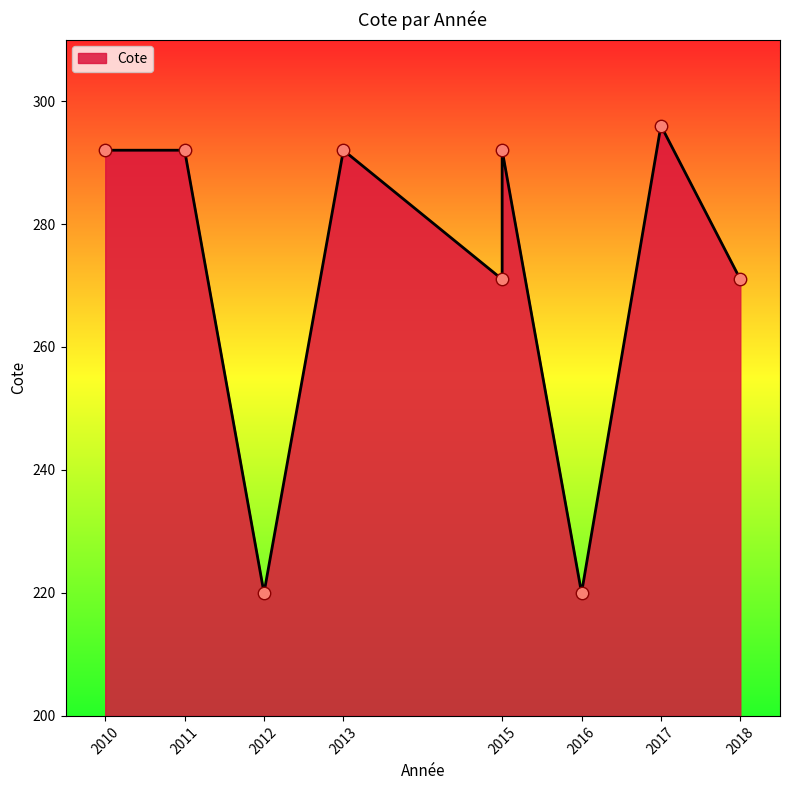

Which has a higher value, 2011 or 2010?

2011